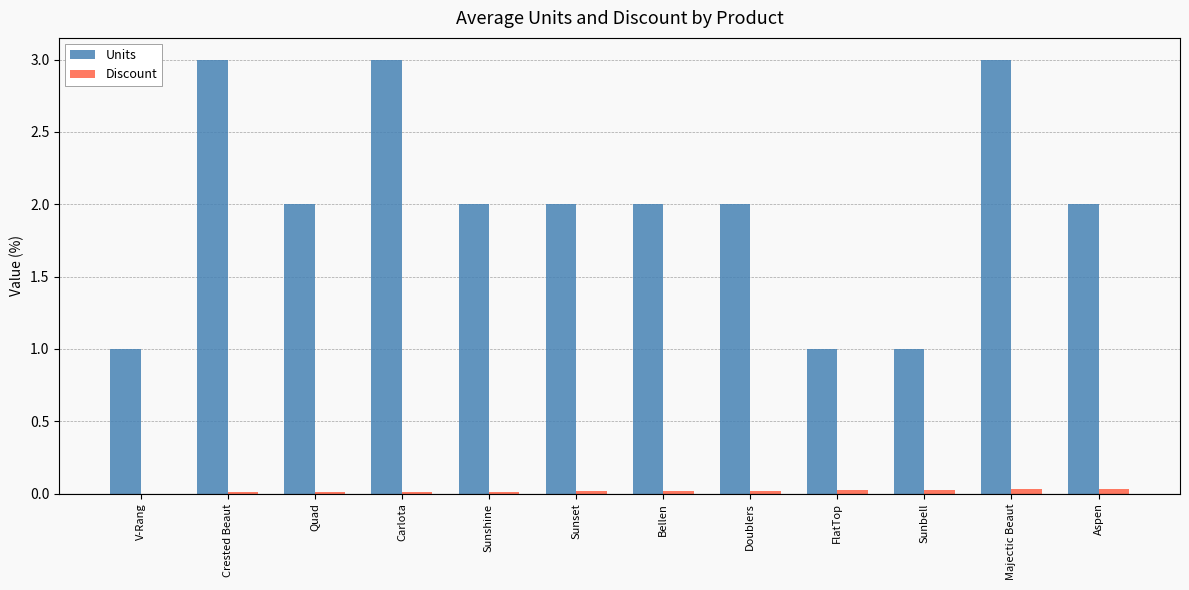

Between Carlota and Sunset, which series saw the biggest shift?

Units